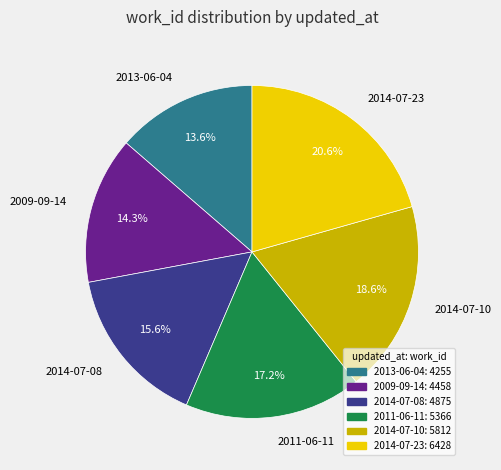

Does 2014-07-10 account for over 50% of the chart?

No